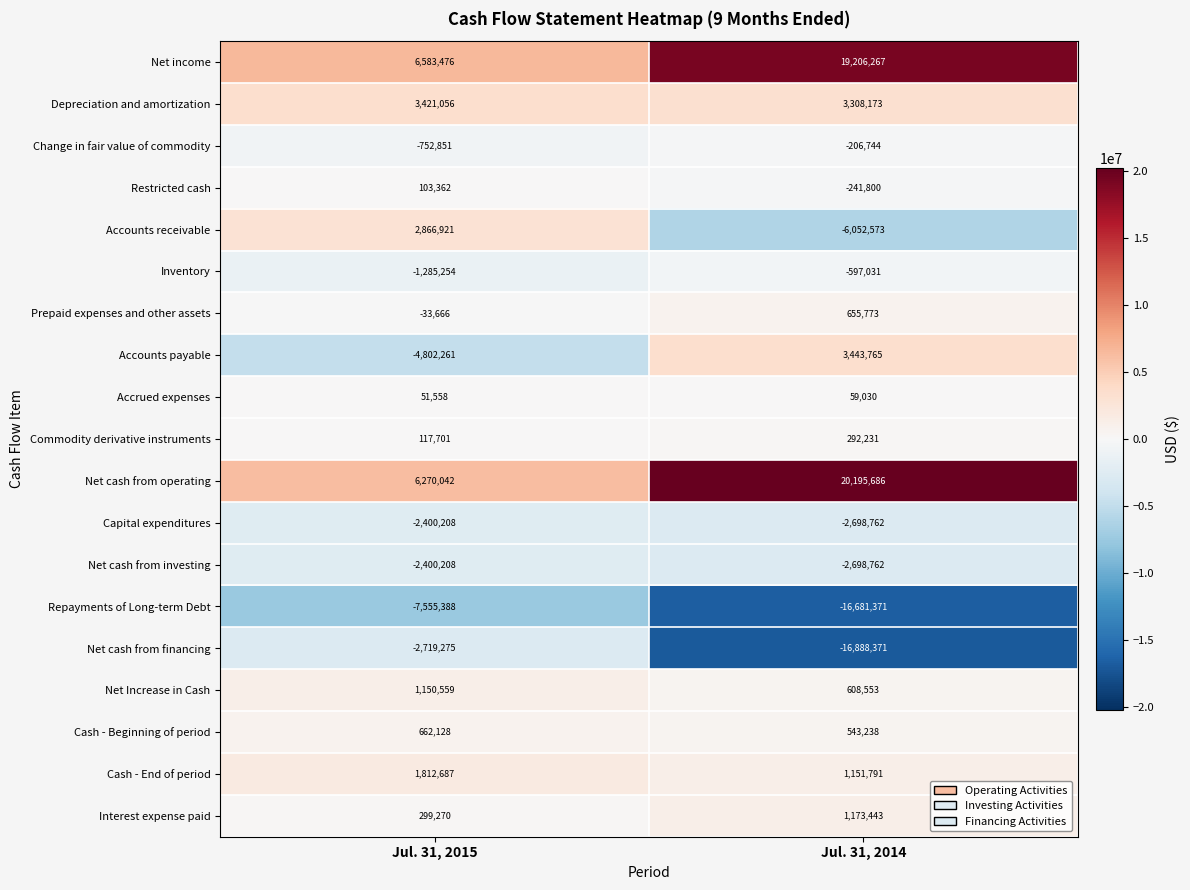

What is the greatest value displayed?

20195686